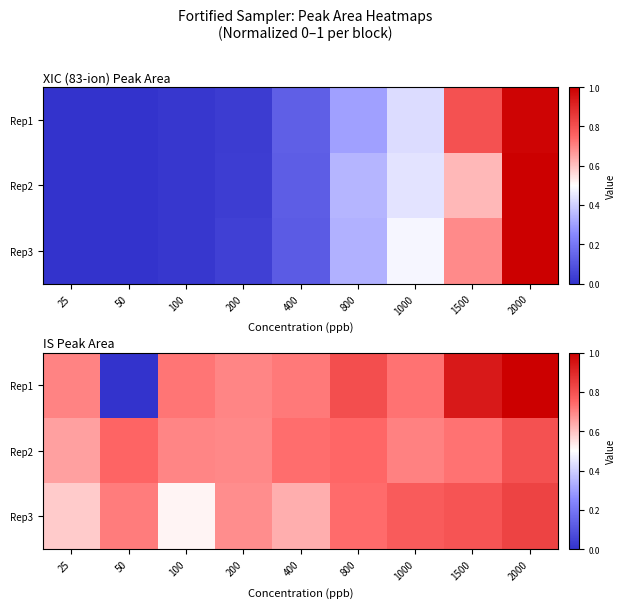

What is the sum of the Rep2 values at 1500 and 100?

1.4